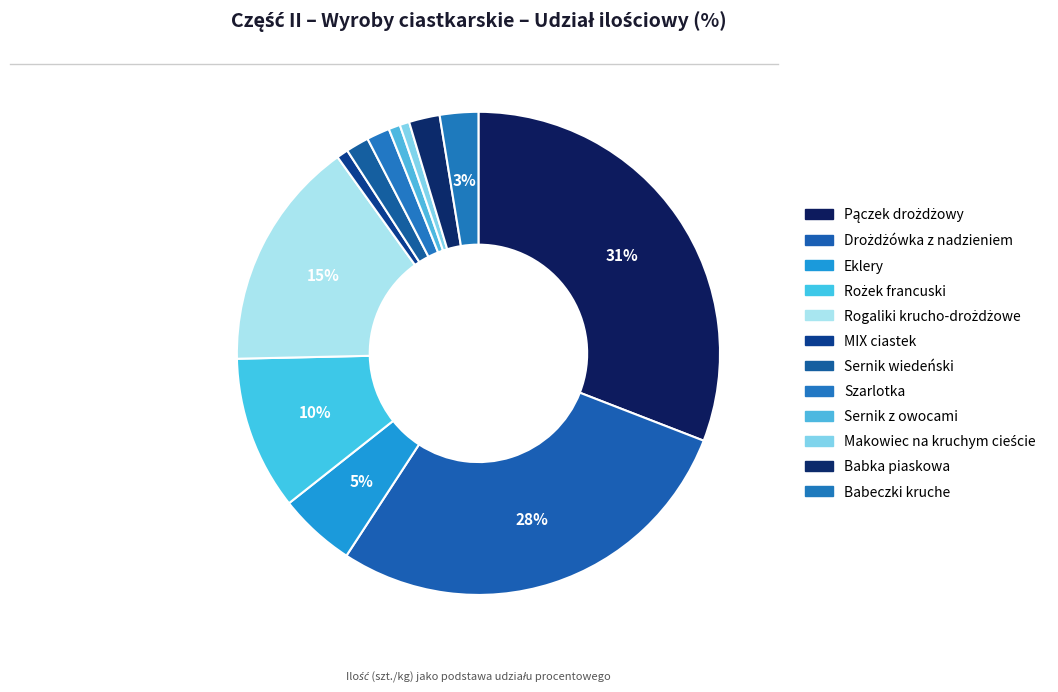

Count the number of slices in the pie.

12